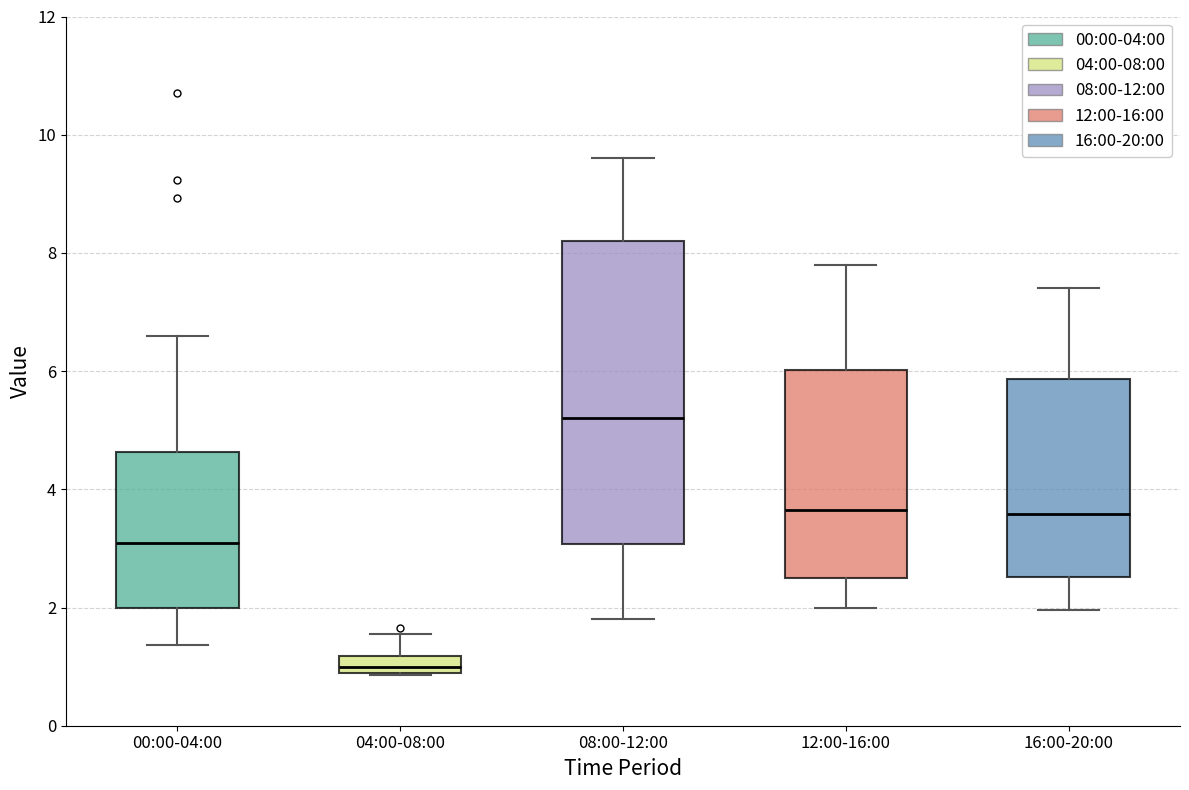

Comparing the boxes themselves (not the whiskers), which one is the tallest?

08:00-12:00